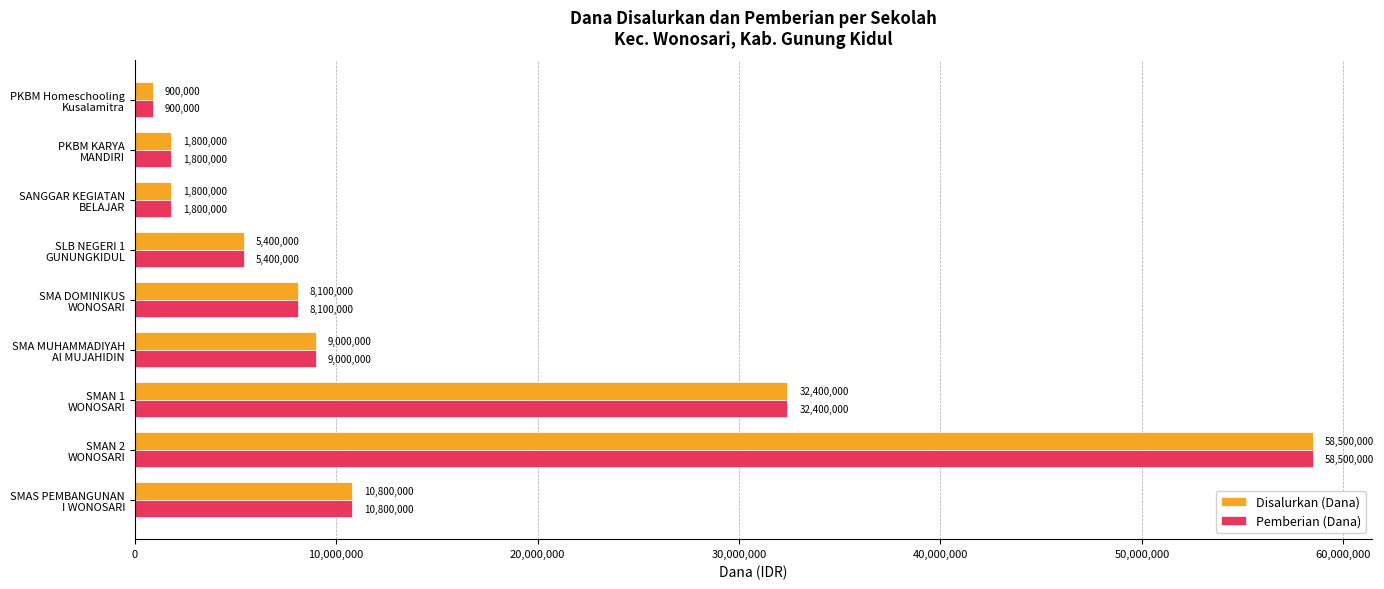

What is the maximum value shown in the chart?

58500000